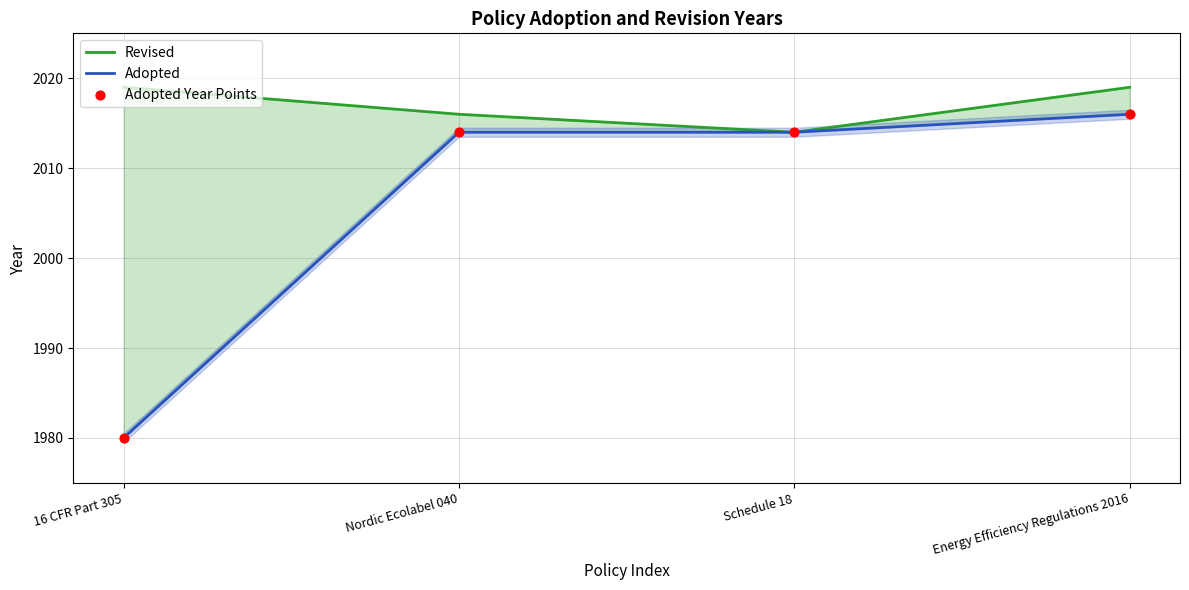

At how many categories does at least one series exceed 2008?

4